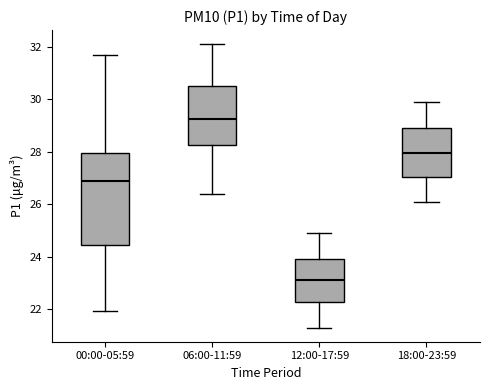

Where does the upper whisker of the box for 06:00-11:59 end on the y-axis? The values are not printed on the chart, so give them approximately, as read against the axis.

32.2